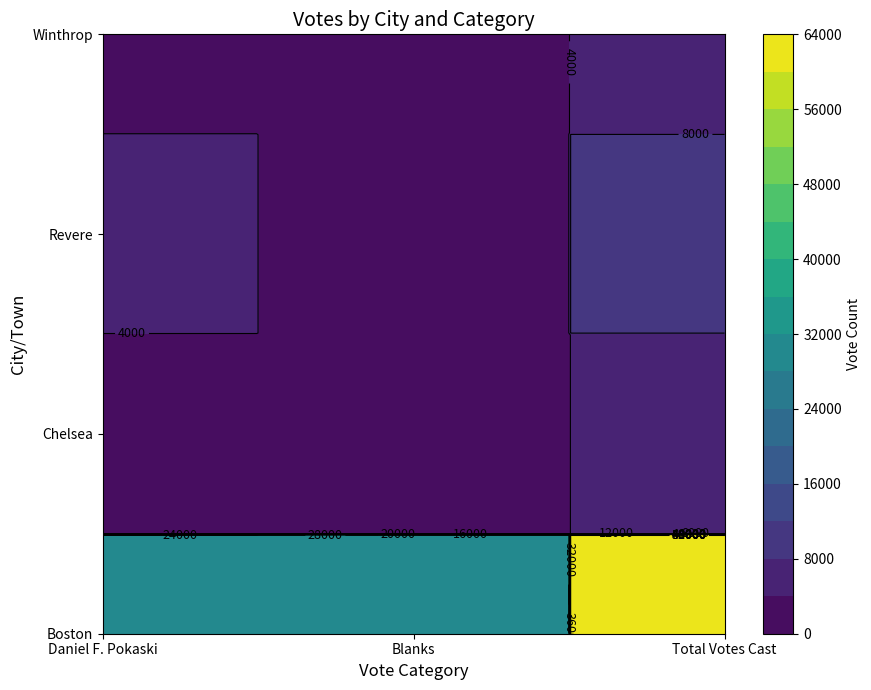

Rank the series at 2 from lowest to highest value.

Chelsea, Winthrop, Revere, Boston